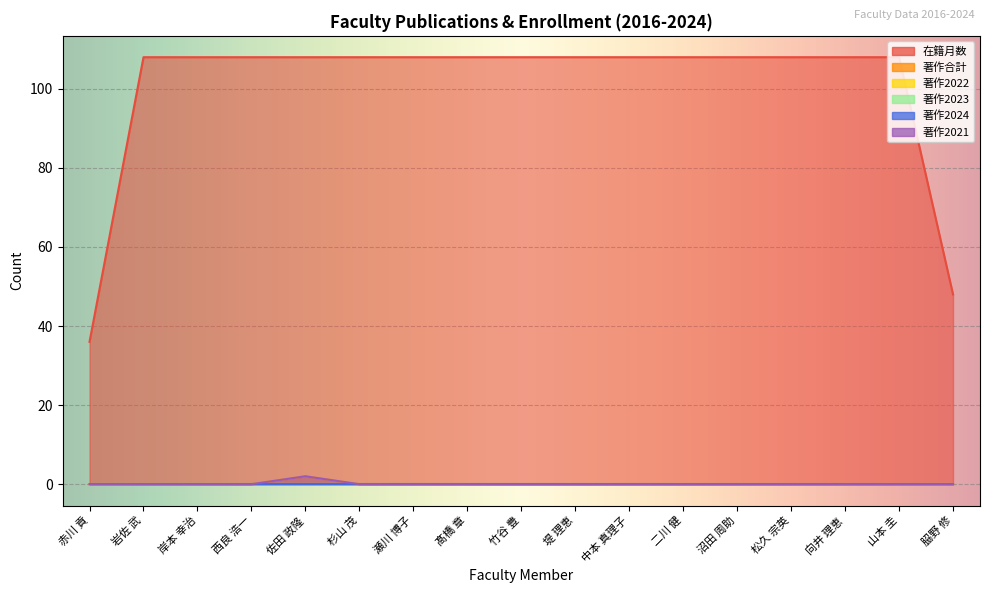

What position from the left is 佐田 政隆?

5